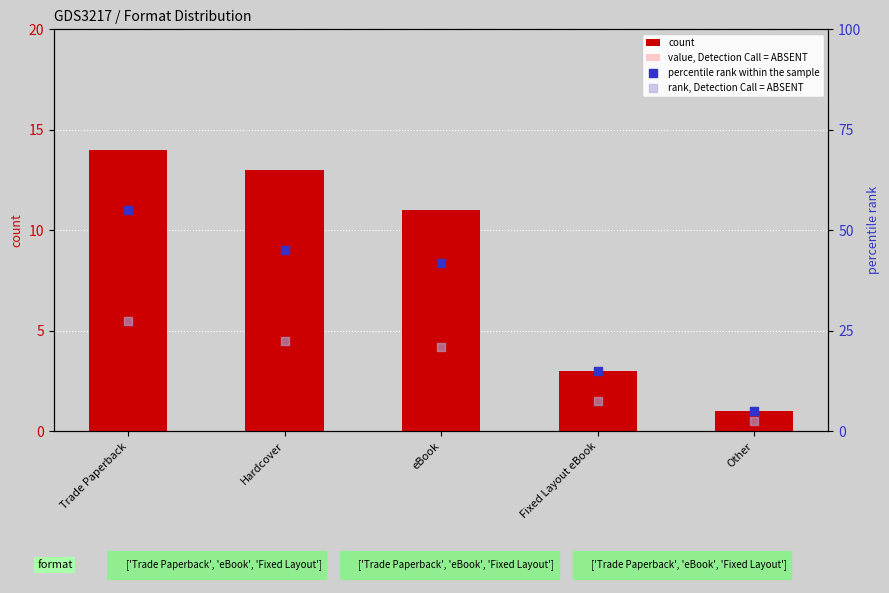

What is the total value across all series at Hardcover?

84.4